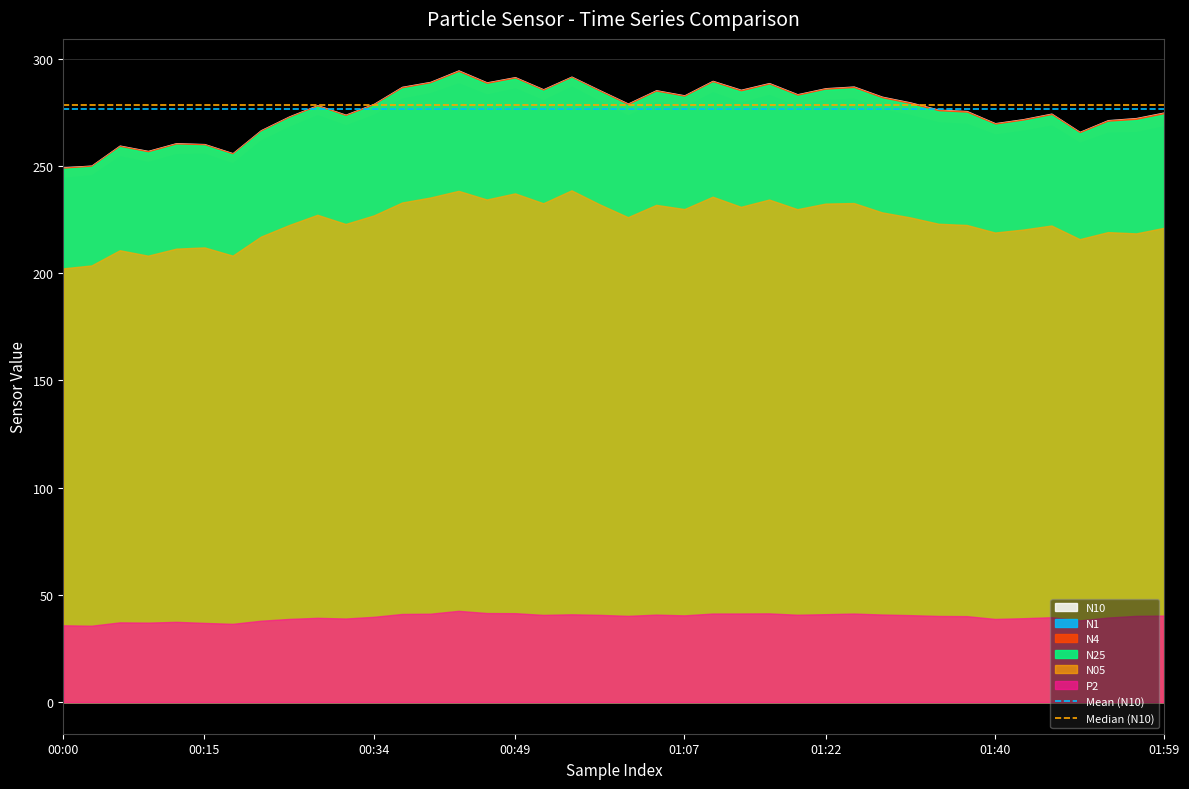

What is the value of the Mean (N10) point at the 1st from the left?

276.4